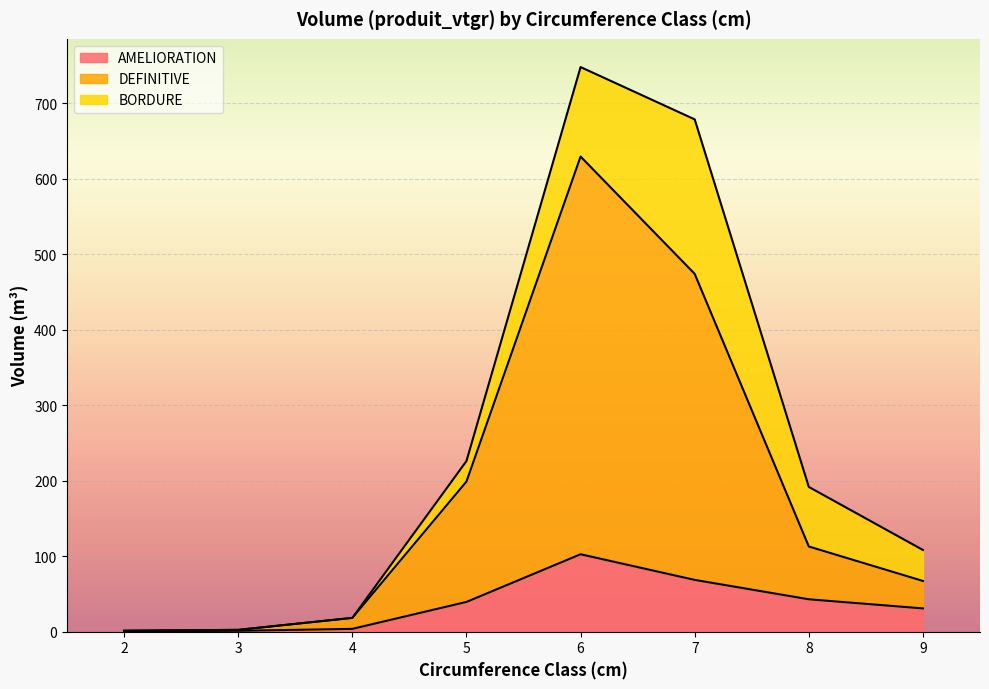

Count the number of categories in the chart.

8